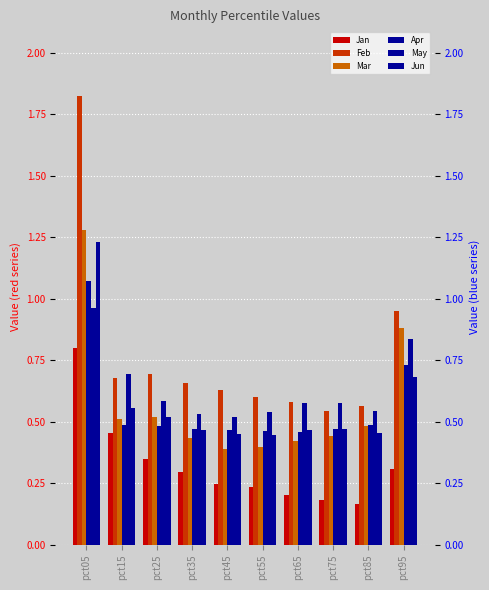

Is it true that May equals 1.4 at pct05?

False